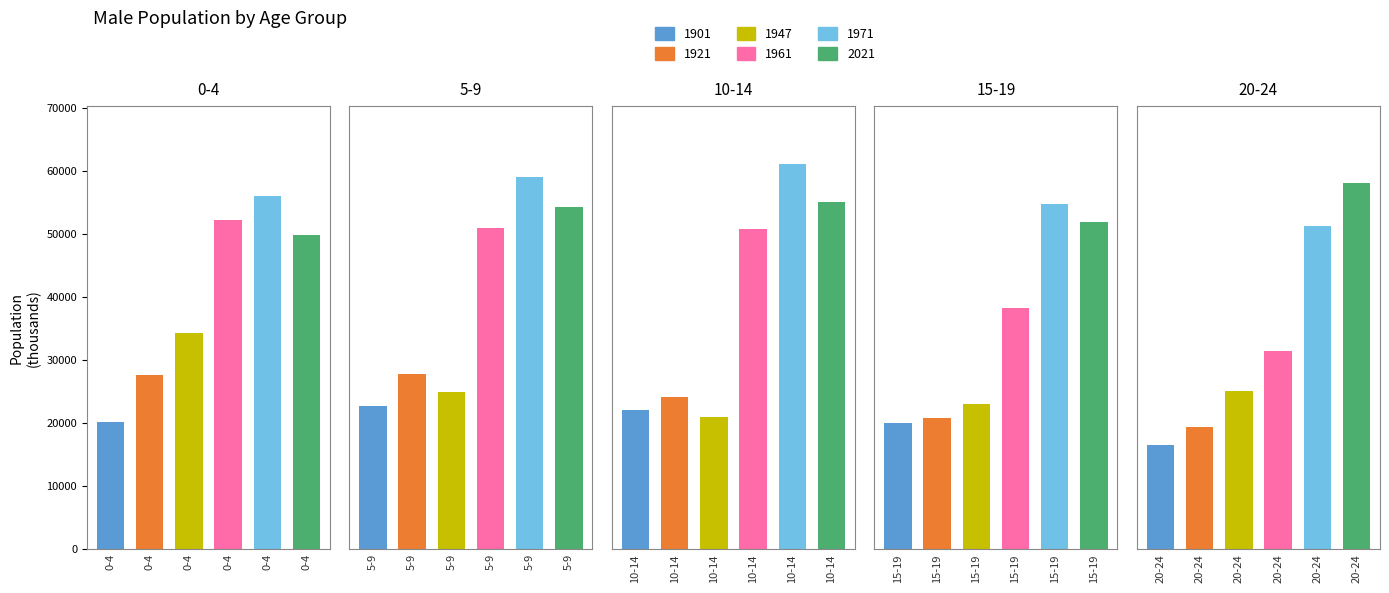

Are the bars grouped side by side (vs. stacked)?

Yes